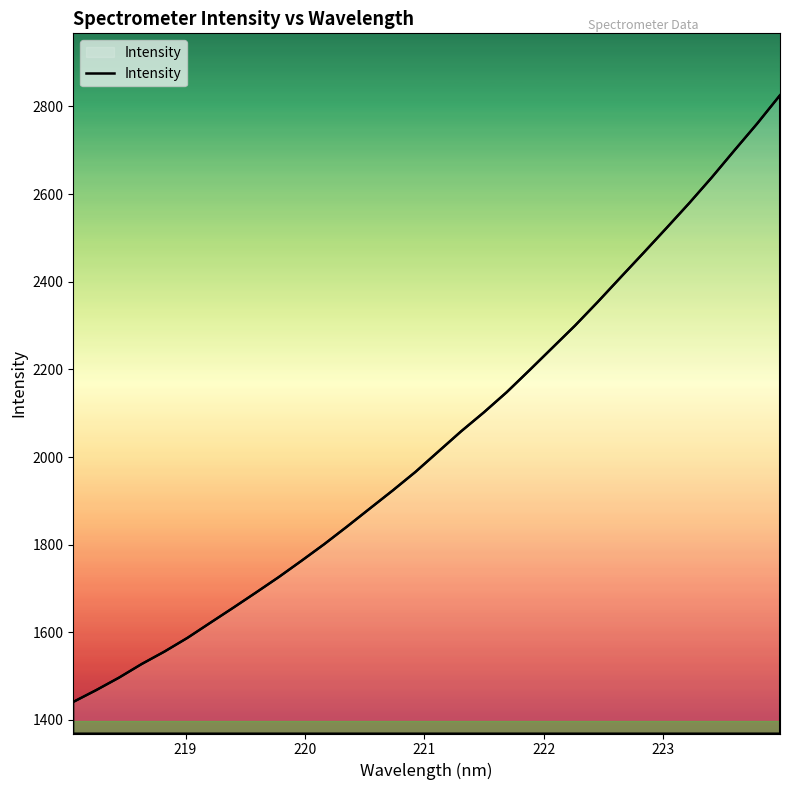

What is the difference between the maximum and minimum values?

1384.4